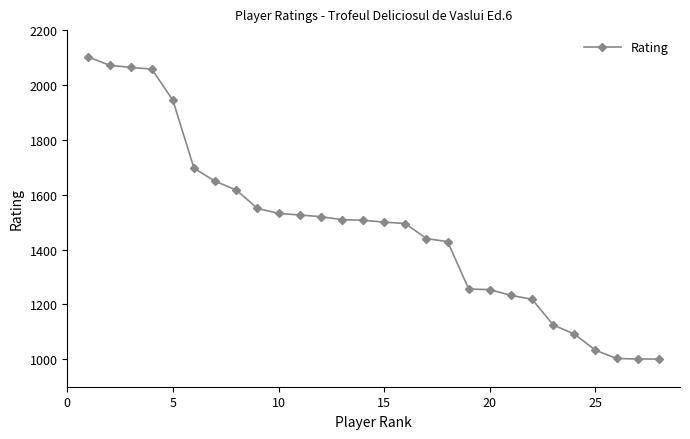

What is the smallest value displayed?

1001